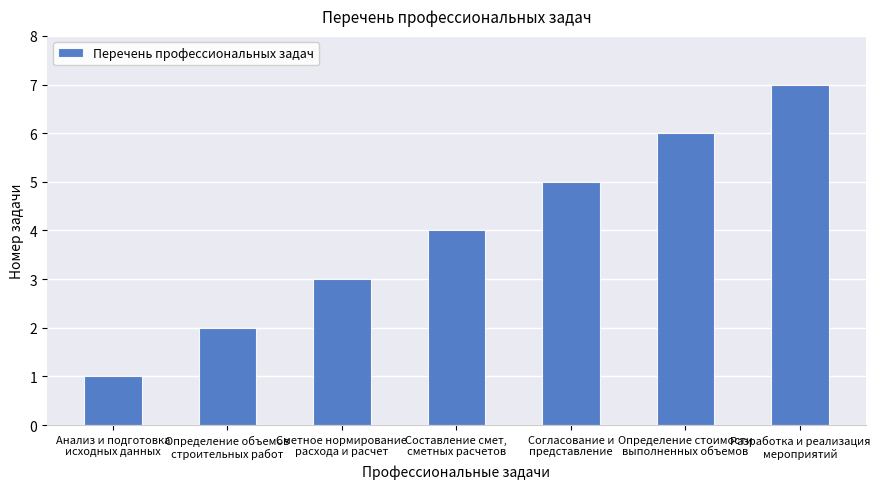

At which category does the chart reach its peak across all series?

Разработка и реализация
мероприятий